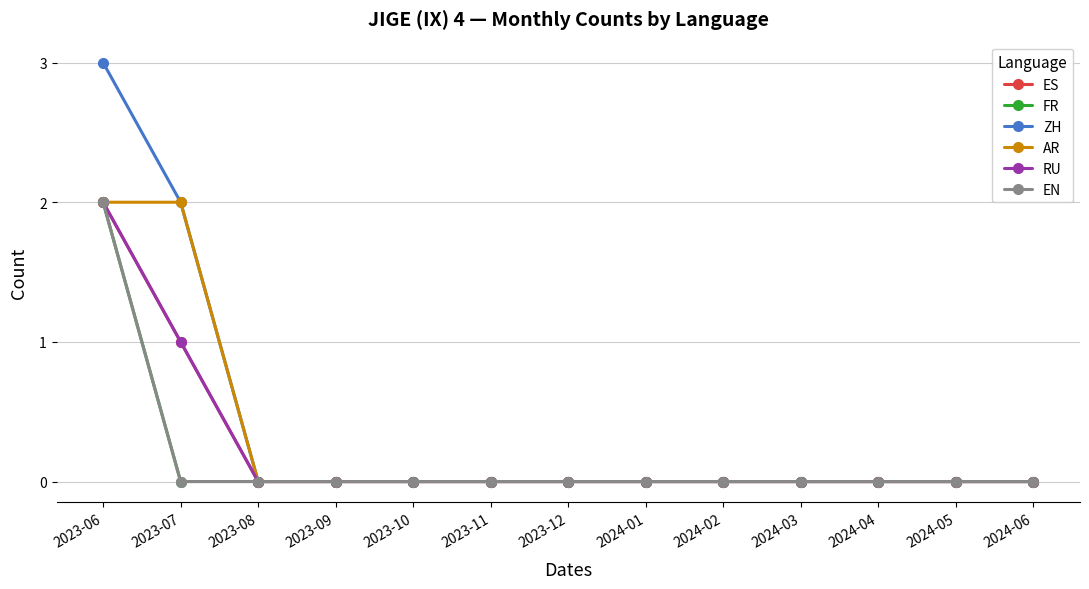

Is the value of FR at 2024-05 greater than the value of ES at 2024-02?

No